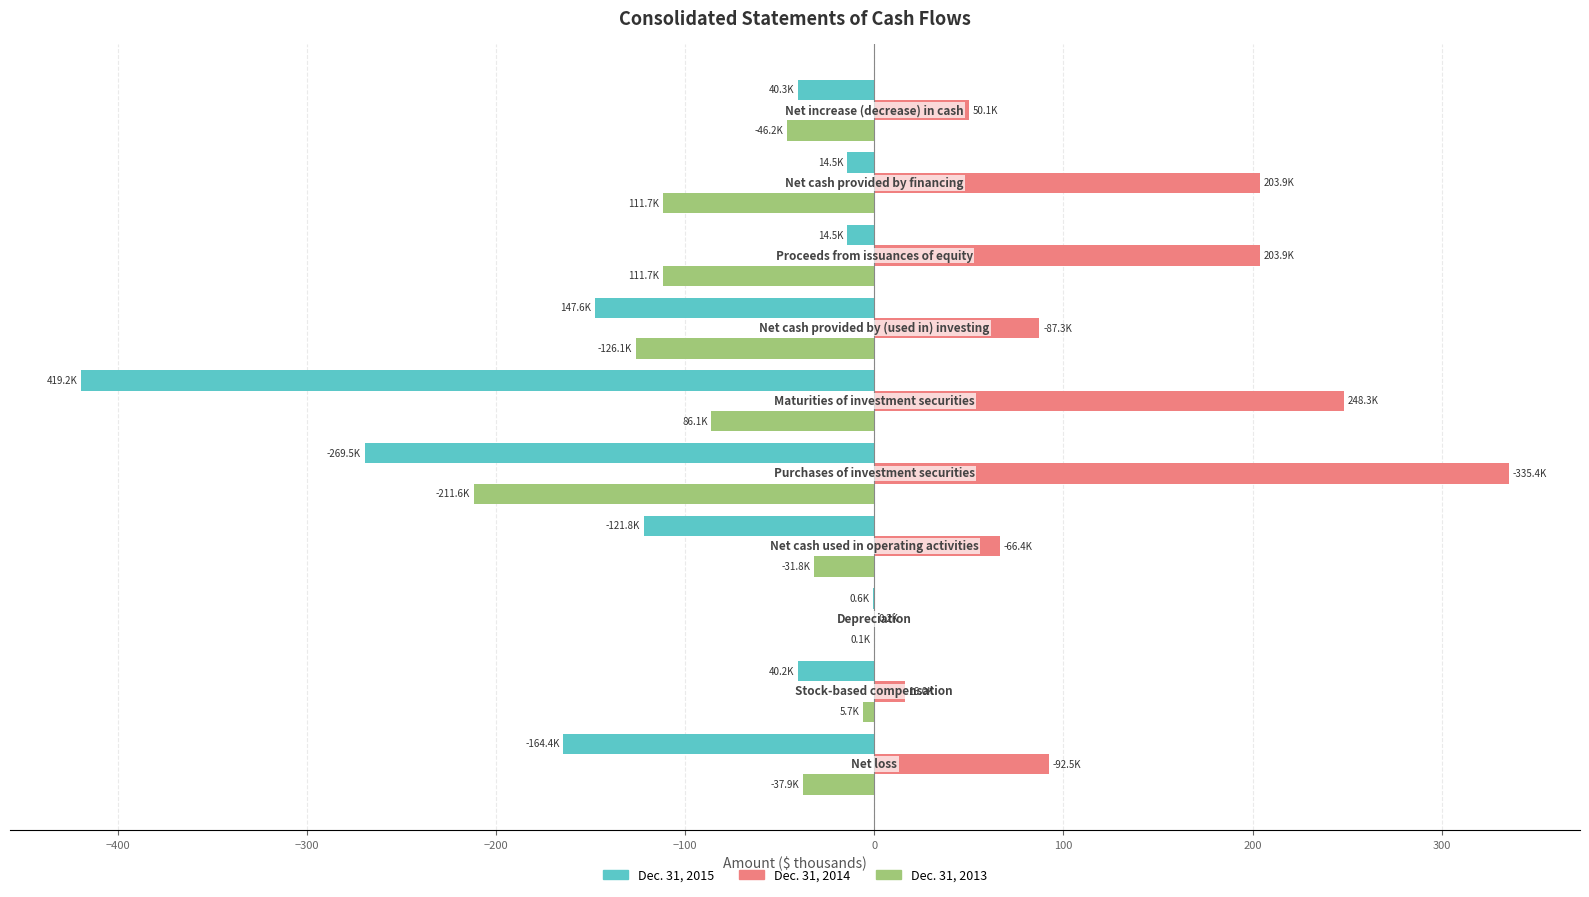

Which series has the largest total across all categories?

Dec. 31, 2014